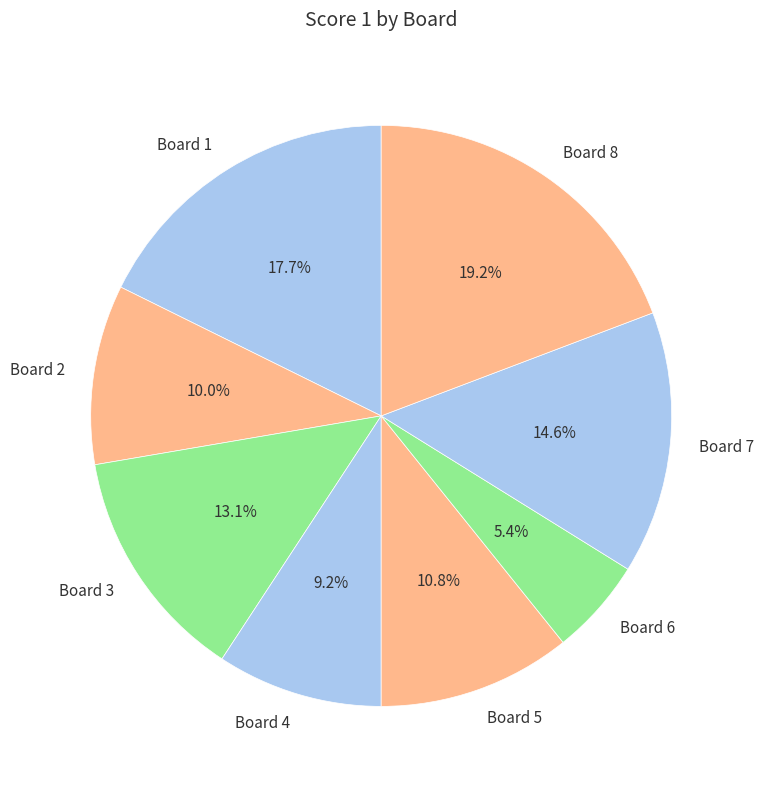

Rank the categories by value from highest to lowest.

Board 8, Board 1, Board 7, Board 3, Board 5, Board 2, Board 4, Board 6